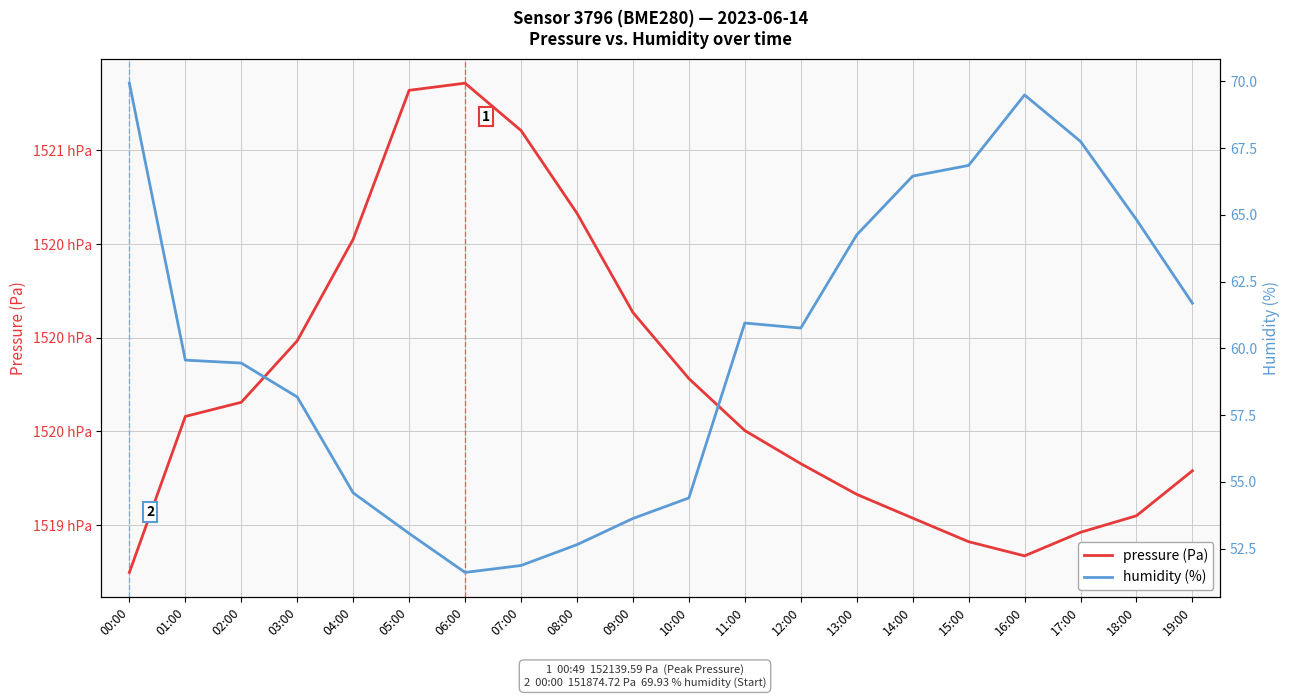

The pressure (Pa) series shows 57820.5 at 07:00. True or false?

False